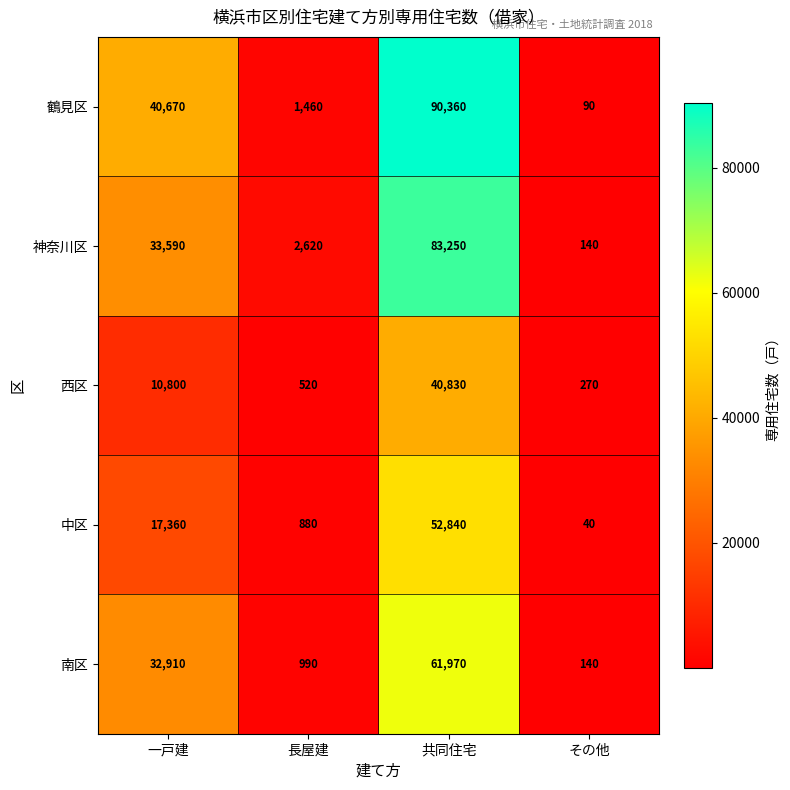

Which category has the lowest value across all series?

その他